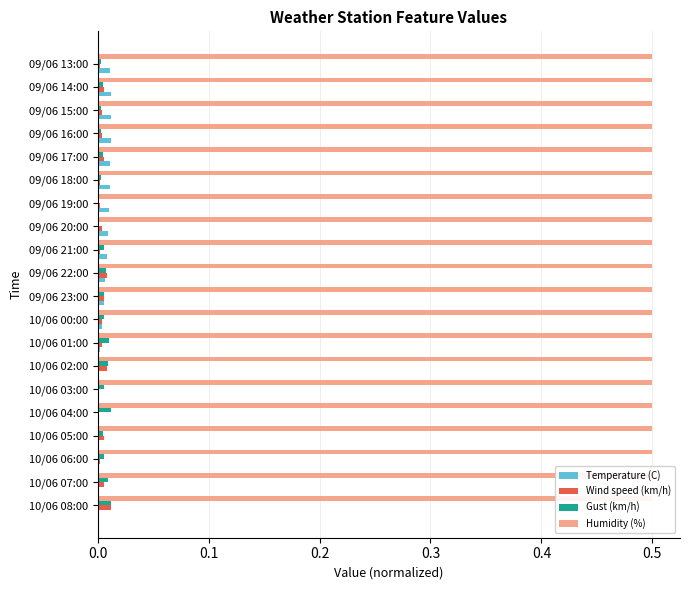

At how many categories does at least one series exceed 0?

20